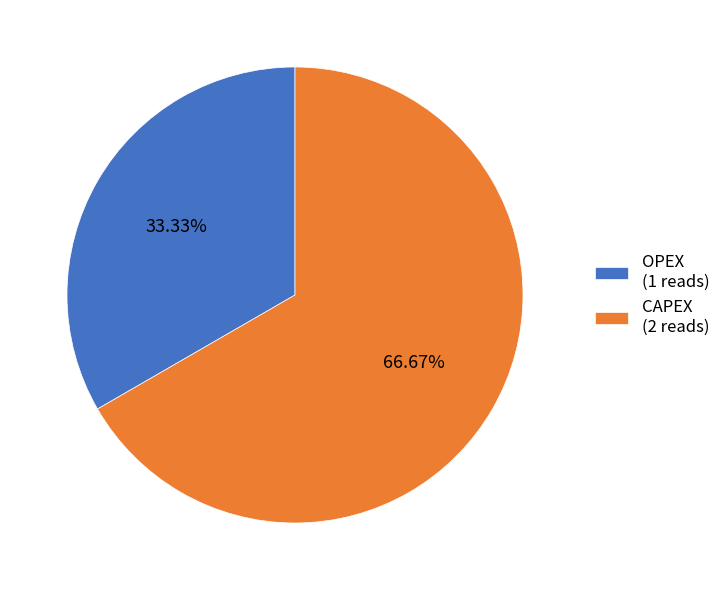

Is there any slice that represents more than half of the pie?

Yes